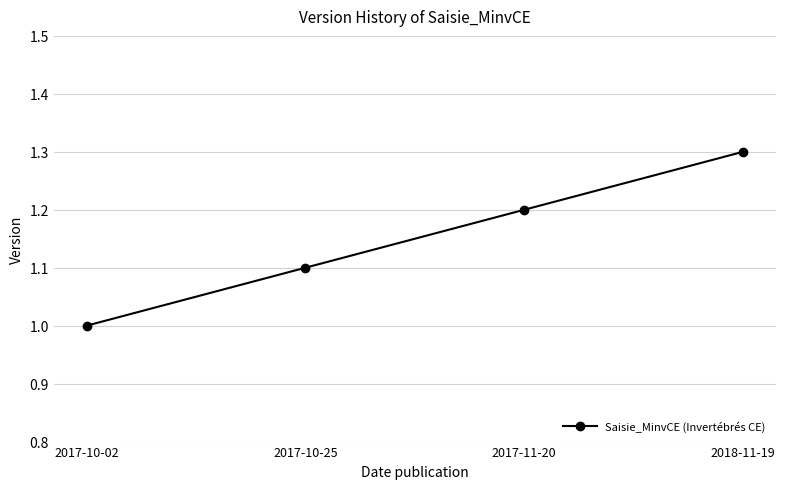

Between 2017-11-20 and 2017-10-25, which is larger?

2017-11-20